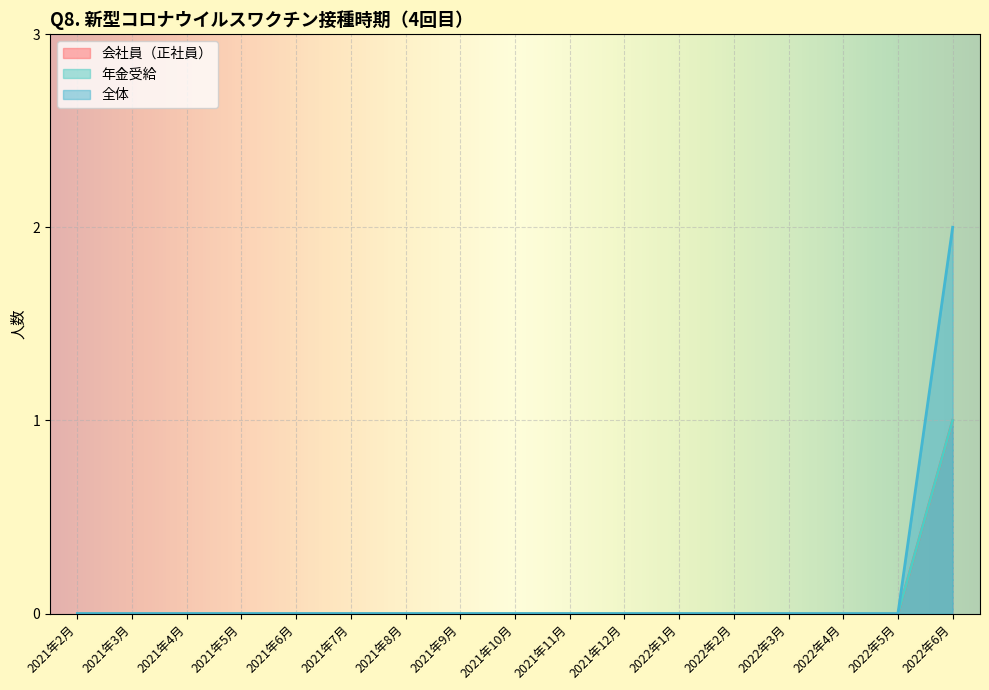

Count the number of data series in this chart.

3